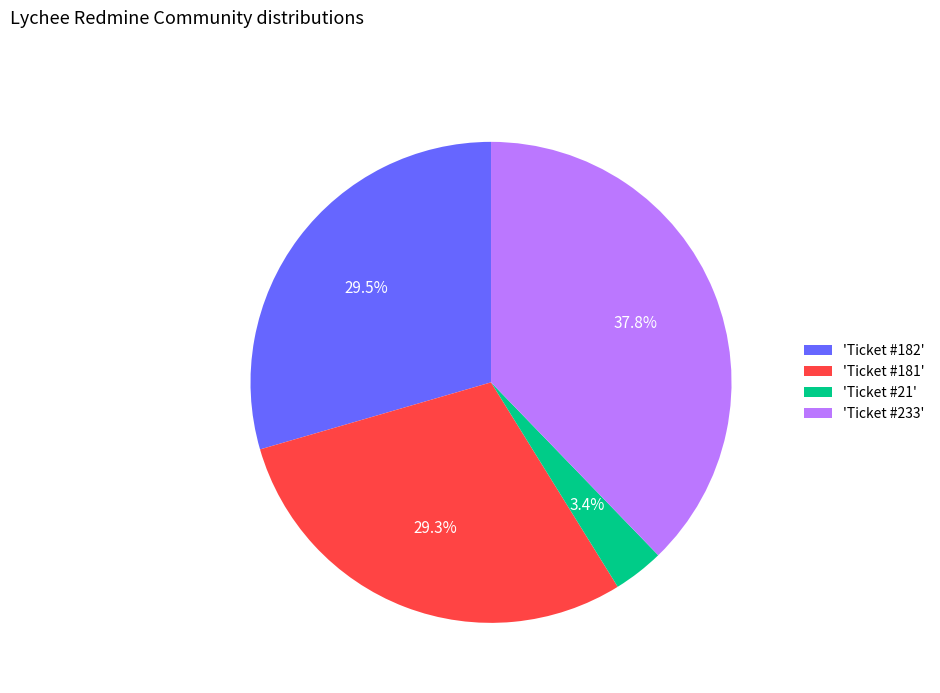

How many slices are in this pie chart?

4